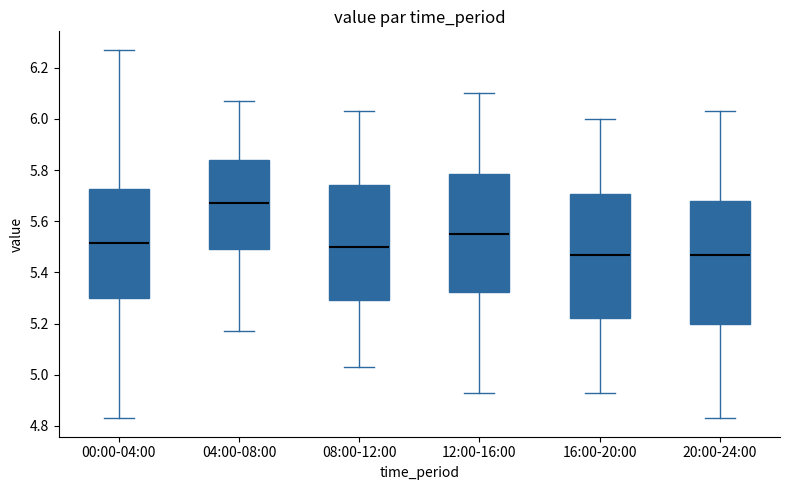

Reading left to right, transcribe this box plot: for each box, give where its median line is, the range the box spans, and where its two whiskers end, as read against the y-axis. The values are not printed on the chart, so give them approximately, as read against the axis.

00:00-04:00: median 5.52, box 5.30 to 5.72, whiskers 4.84 to 6.28
04:00-08:00: median 5.68, box 5.50 to 5.84, whiskers 5.18 to 6.08
08:00-12:00: median 5.50, box 5.30 to 5.74, whiskers 5.04 to 6.04
12:00-16:00: median 5.56, box 5.32 to 5.78, whiskers 4.94 to 6.10
16:00-20:00: median 5.48, box 5.22 to 5.70, whiskers 4.94 to 6.00
20:00-24:00: median 5.48, box 5.20 to 5.68, whiskers 4.84 to 6.04